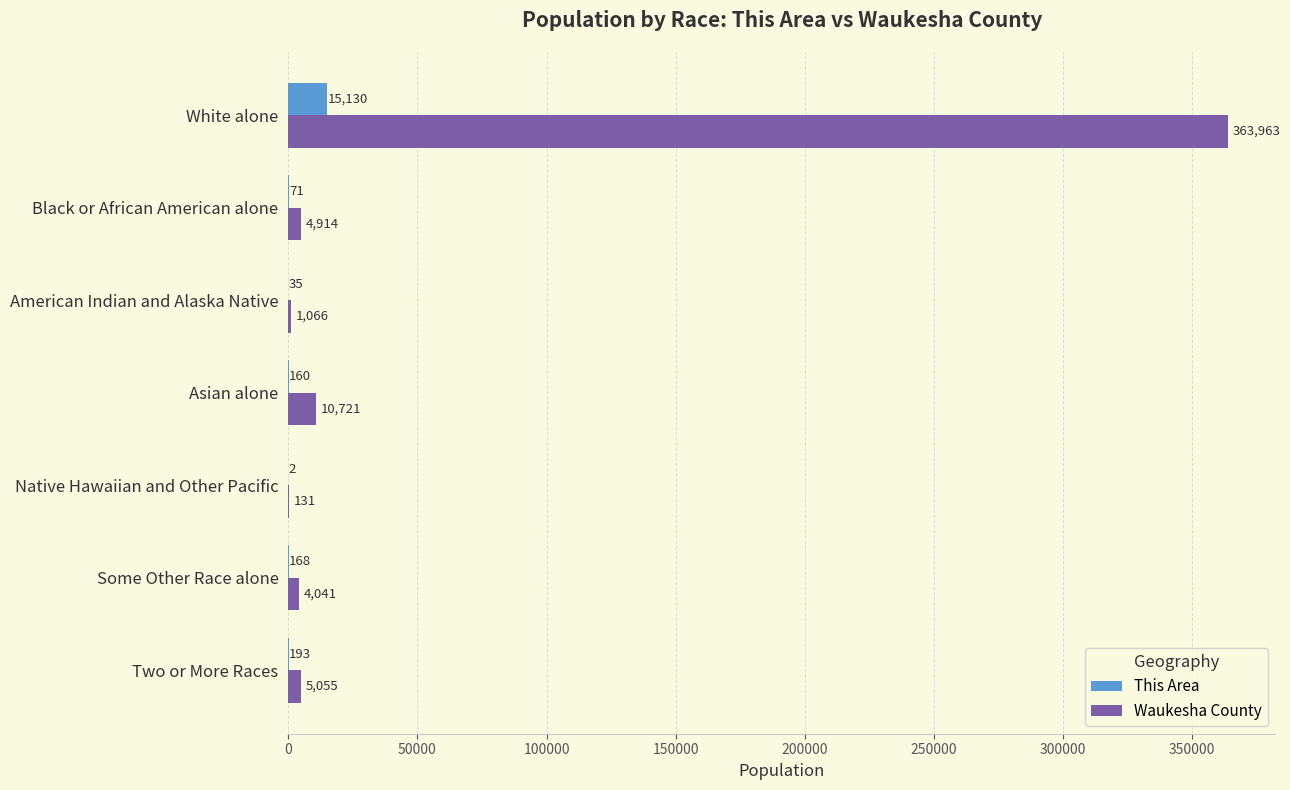

Is it true that Waukesha County equals 5055 at Two or More Races?

True